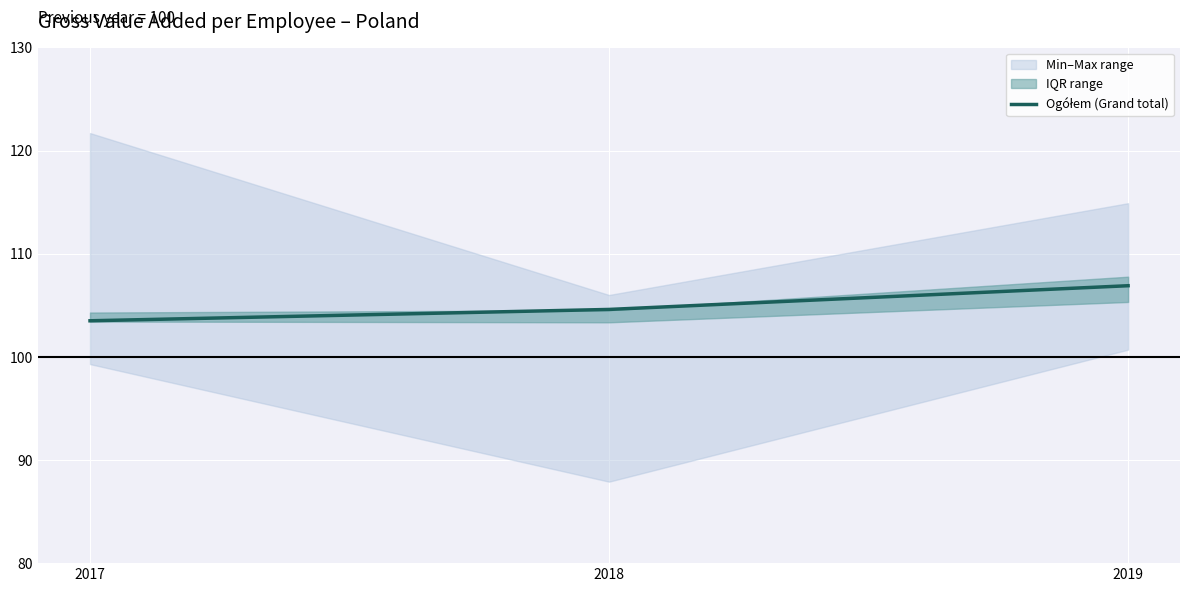

List the labels in order of value, largest first.

2019, 2018, 2017